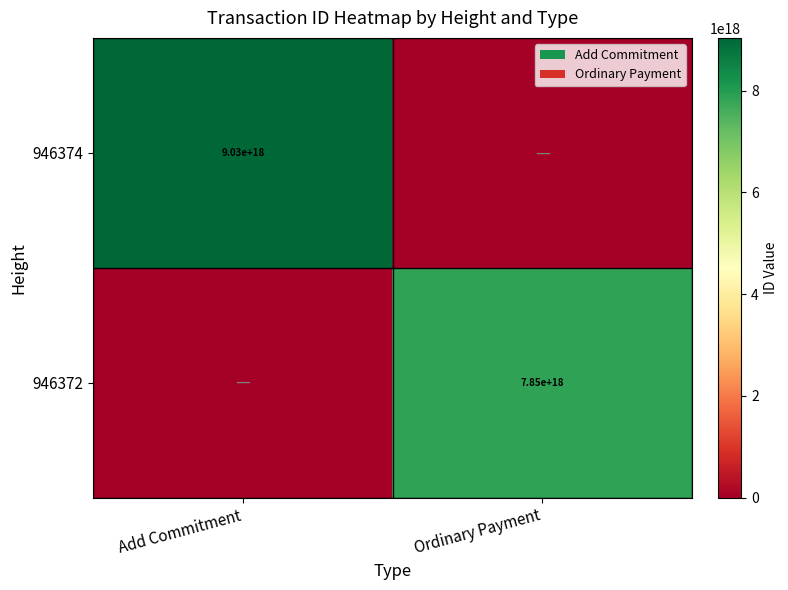

What is the difference between the highest and lowest values at Ordinary Payment?

7850049646410824704